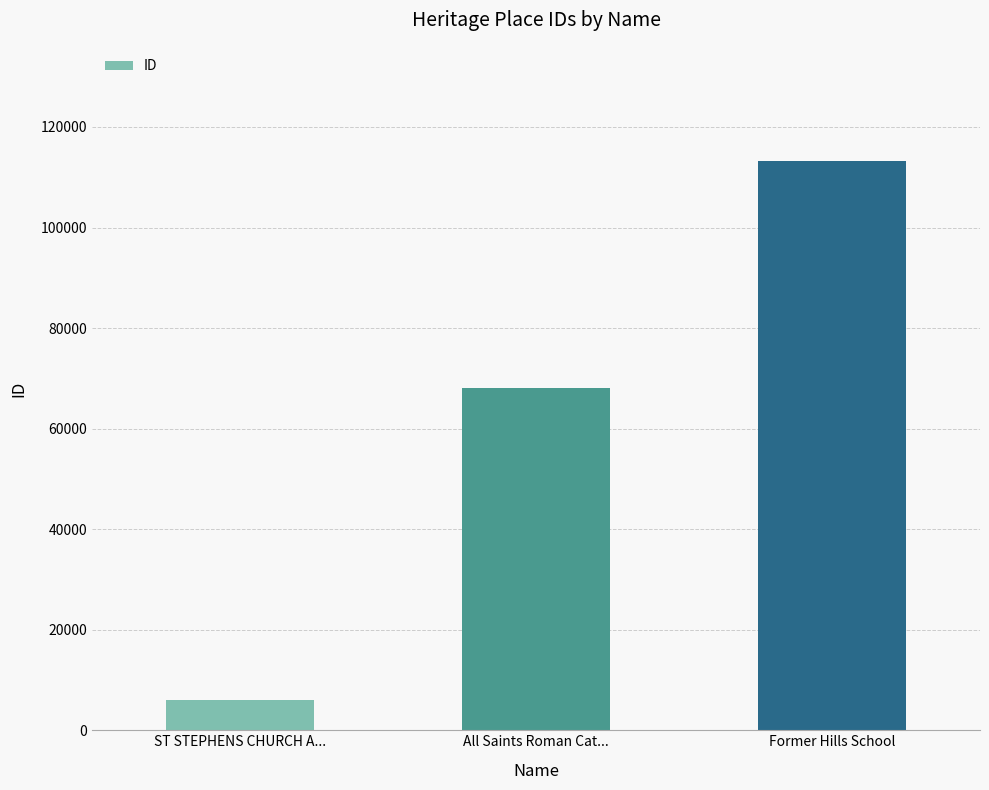

How many categories are shown in the chart?

3